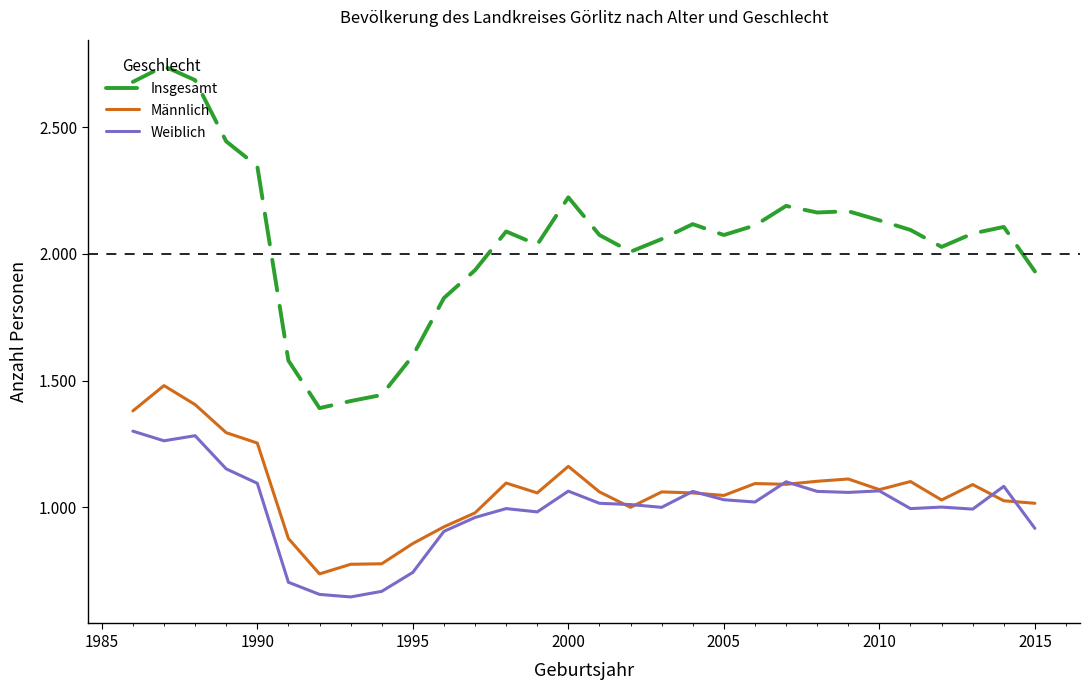

True or false: Männlich and Insgesamt intersect in this chart.

False